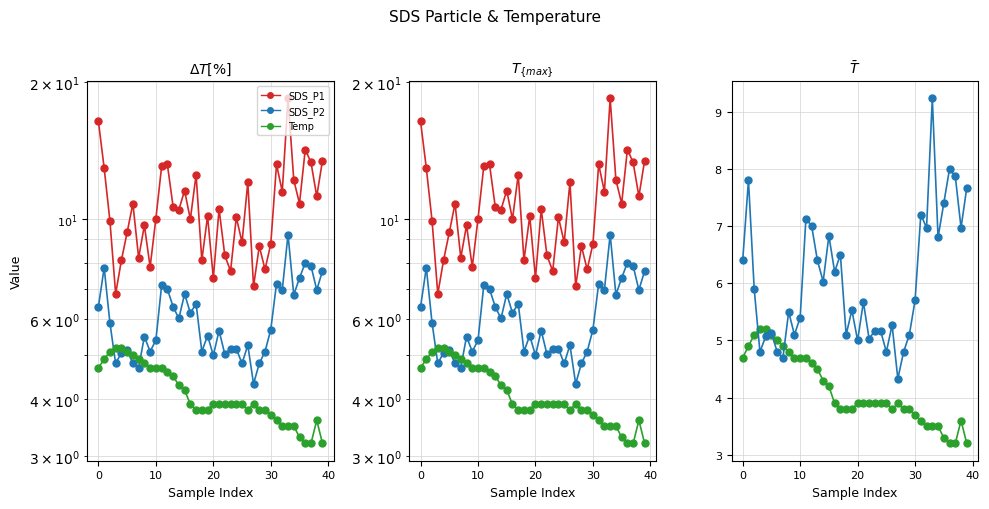

Reading left to right, list all the values displayed in this chart.

SDS_P1: 16.4	12.9	9.9	6.8	8.1	9.3	10.8	8.2	9.7	7.8	10.0	13.0	13.2	10.6	10.5	11.5	10.0	12.5	8.1	10.1	7.4	10.5	8.3	7.7	10.1	8.9	12.0	7.1	8.7	7.7	8.8	13.2	11.5	18.4	12.2	10.8	14.2	13.3	11.2	13.4
SDS_P2: 6.4	7.8	5.9	4.8	5.1	5.1	4.8	4.7	5.5	5.1	5.4	7.1	7.0	6.4	6.0	6.8	6.2	6.5	5.1	5.5	5.0	5.7	5.0	5.2	5.2	4.8	5.3	4.3	4.8	5.1	5.7	7.2	7.0	9.2	6.8	7.4	8.0	7.9	7.0	7.7
Temp: 4.7	4.9	5.1	5.2	5.2	5.1	5.0	4.9	4.8	4.7	4.7	4.7	4.6	4.5	4.3	4.2	3.9	3.8	3.8	3.8	3.9	3.9	3.9	3.9	3.9	3.9	3.8	3.9	3.8	3.8	3.7	3.6	3.5	3.5	3.5	3.3	3.2	3.2	3.6	3.2